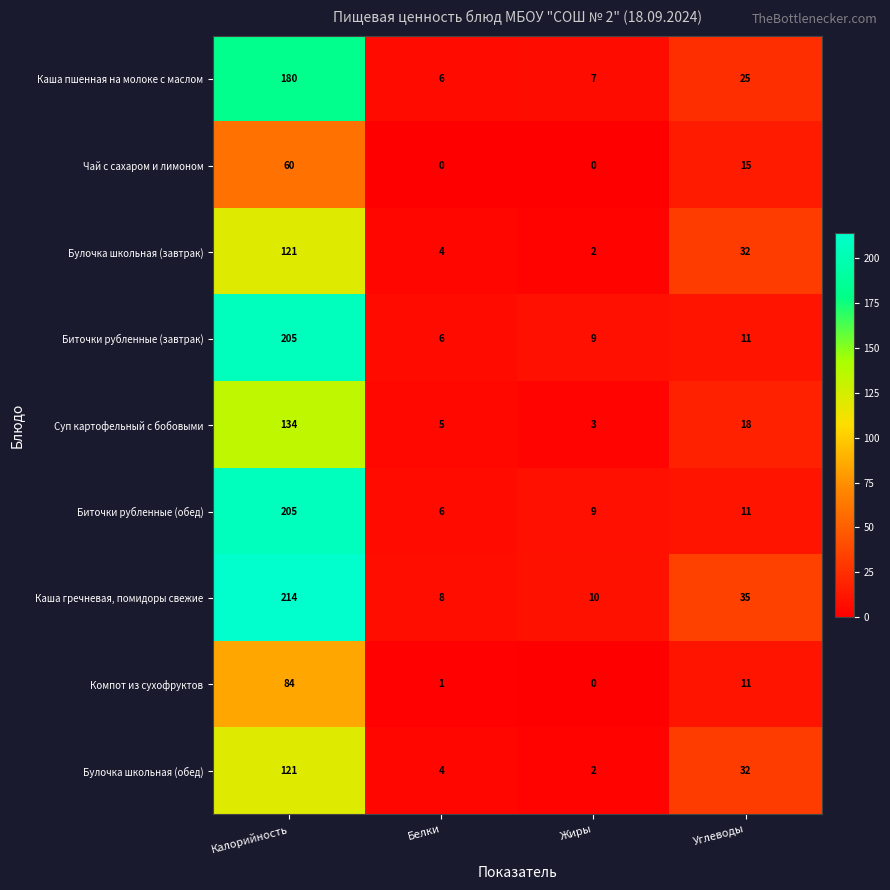

The Каша пшенная на молоке с маслом series shows 25 at Углеводы. True or false?

True